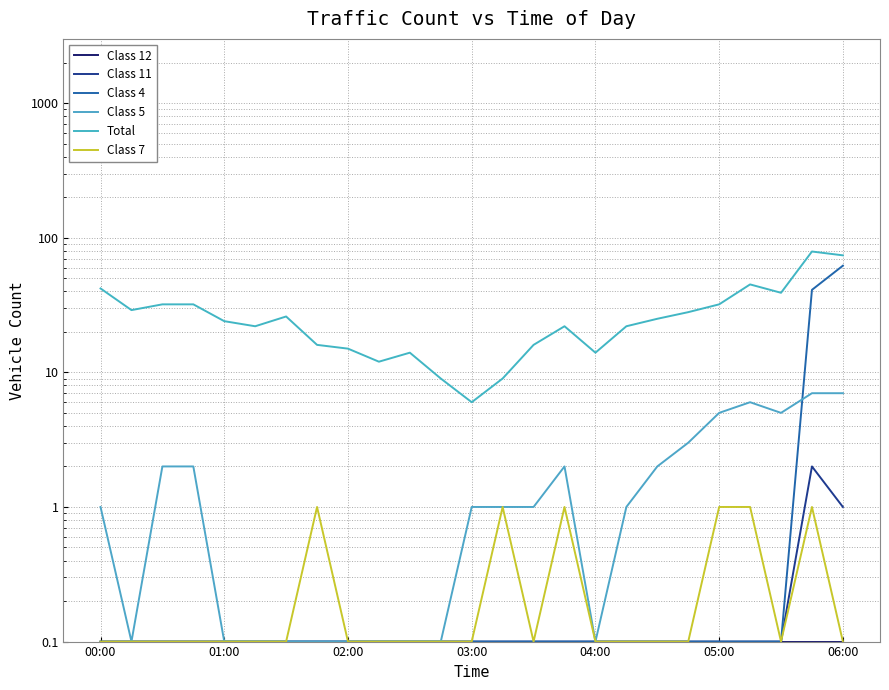

At how many categories does at least one series exceed 49?

2